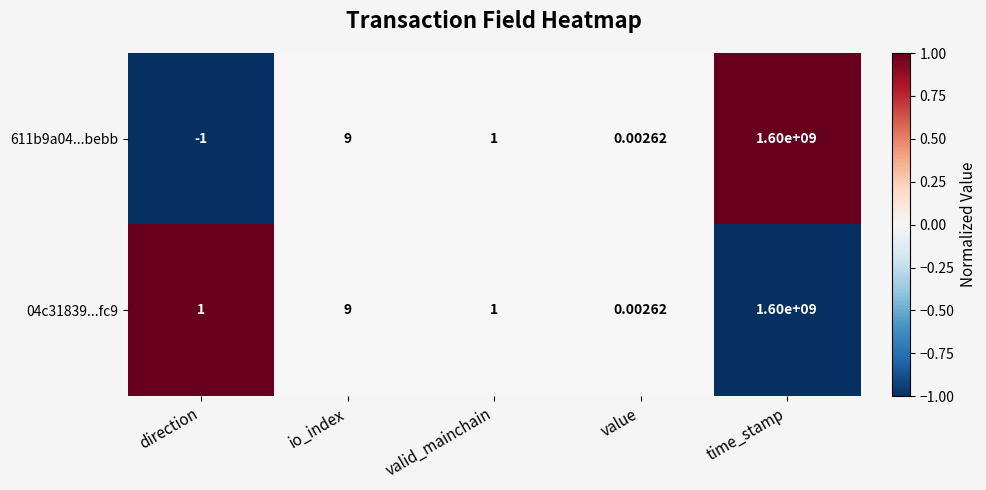

How many series are shown in this chart?

2